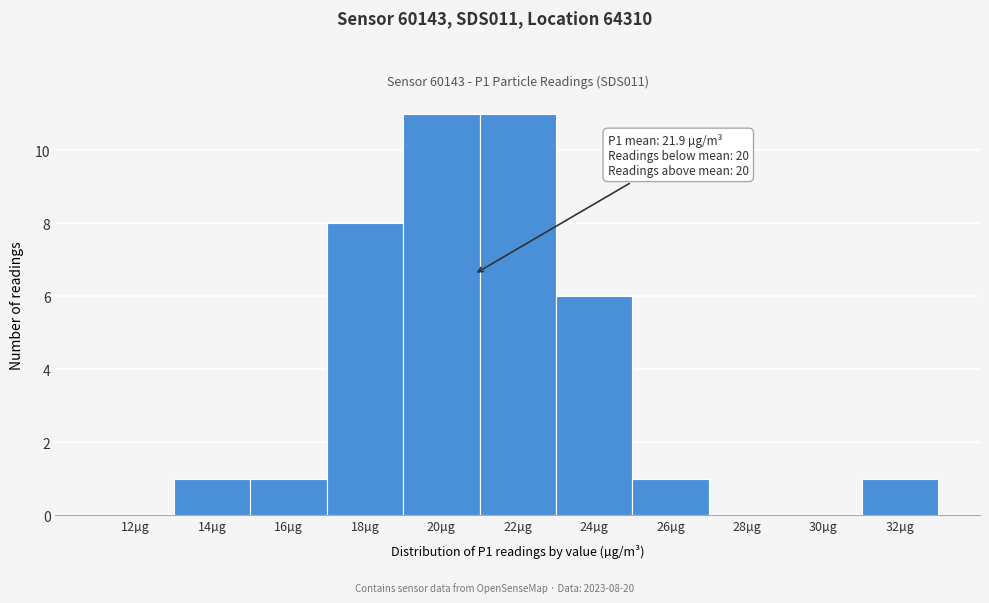

Reading left to right, extract all data points from this chart.

12µg=0	14µg=1	16µg=1	18µg=8	20µg=11	22µg=11	24µg=6	26µg=1	28µg=0	30µg=0	32µg=1